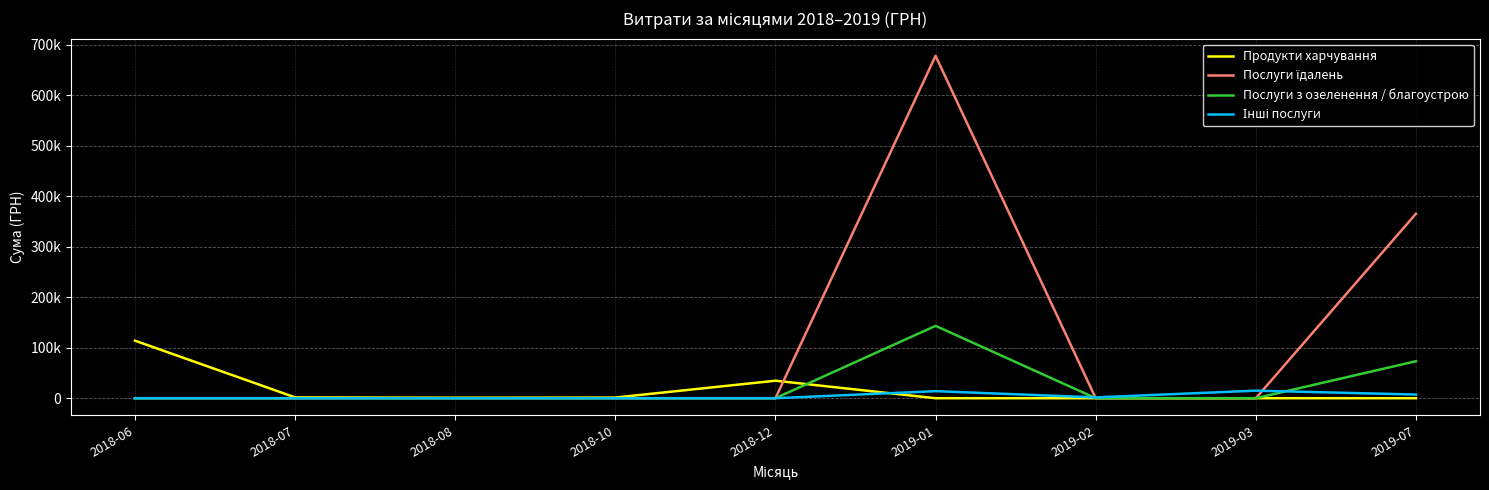

How many values in Інші послуги are above zero?

4